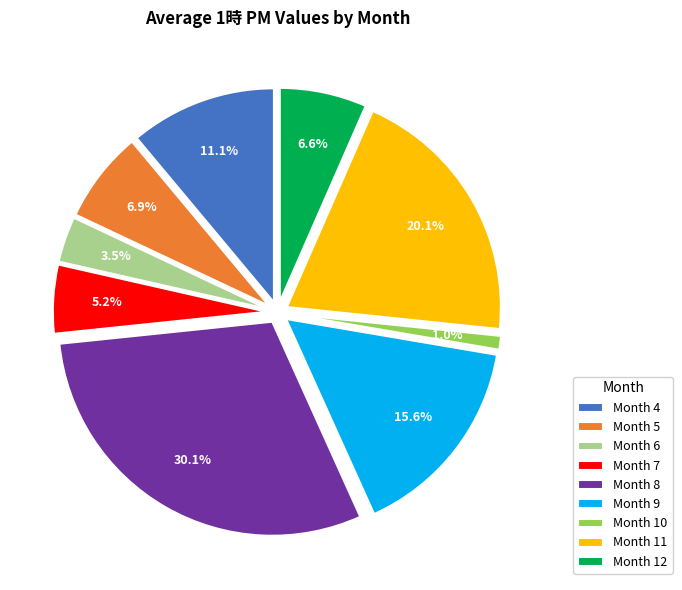

Count the number of slices in the pie.

9